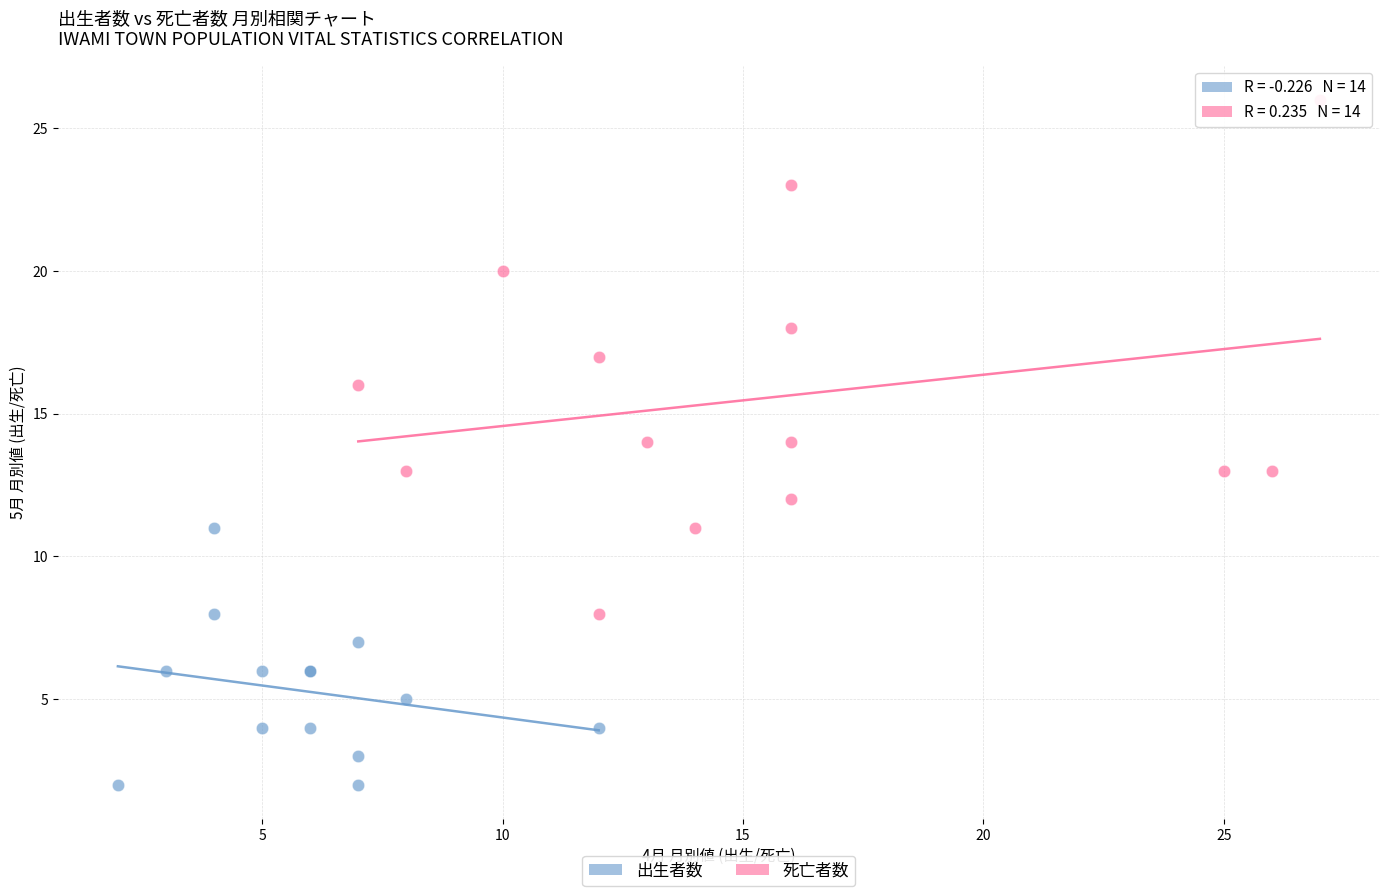

Which series contains the lowest Y value?

出生者数